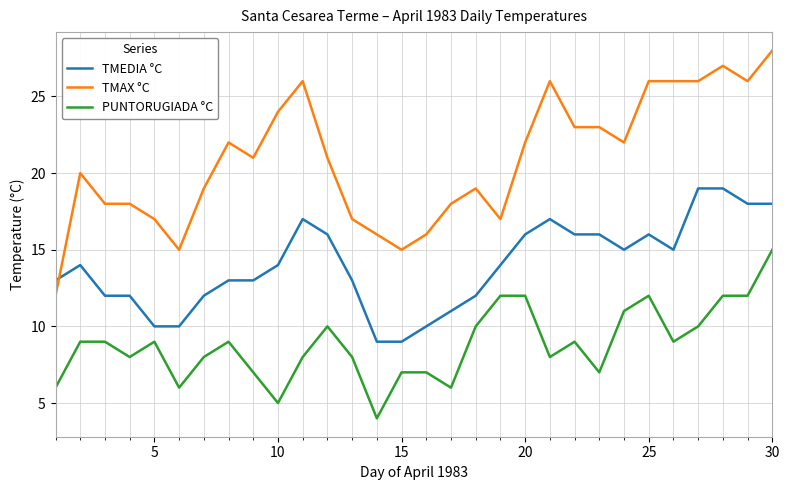

Which series has the largest range (max minus min)?

TMAX °C